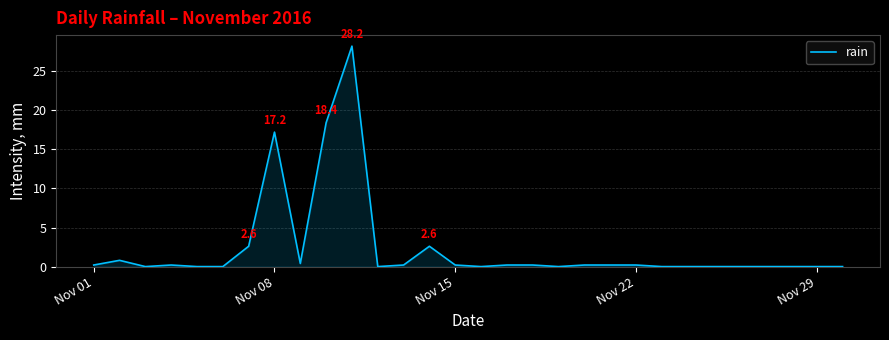

What is the greatest value displayed?

28.2